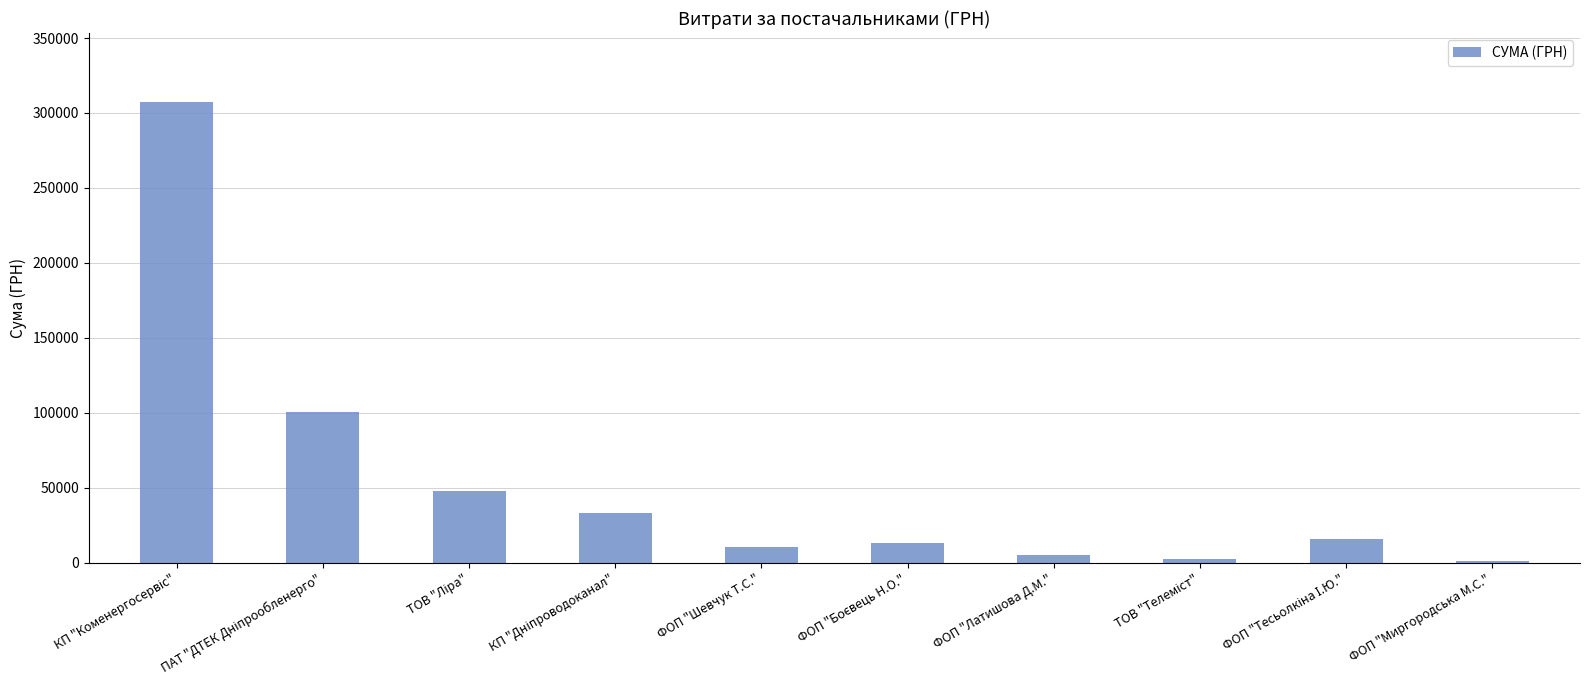

What is the greatest value displayed?

307249.7